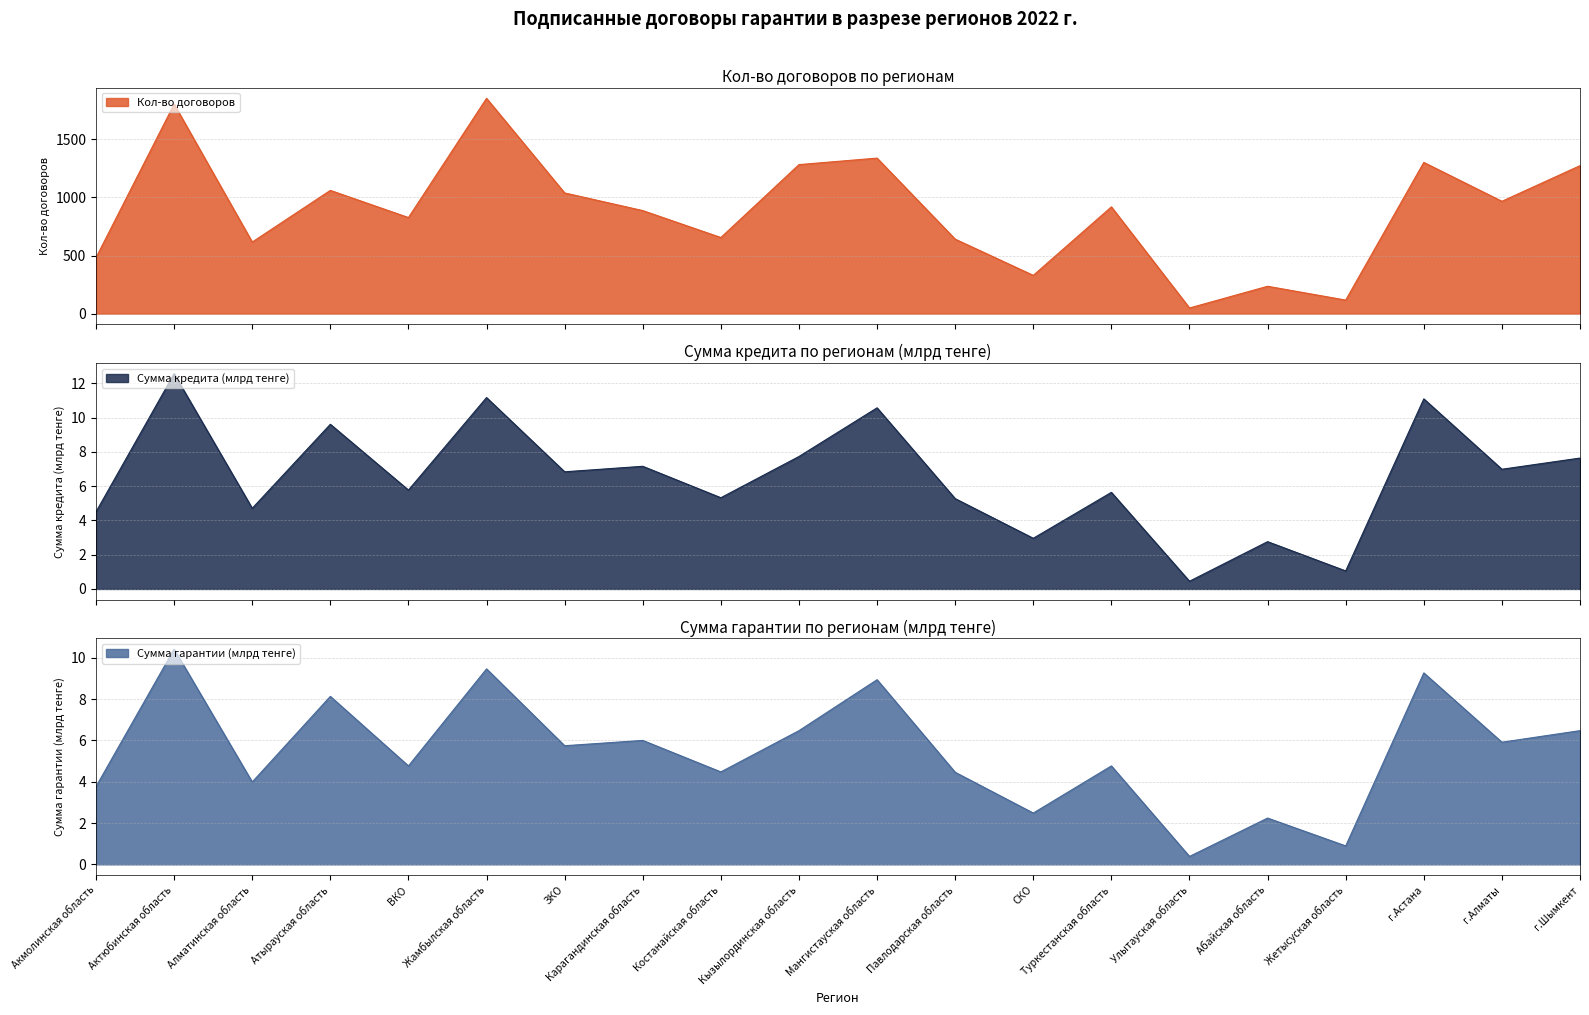

True or false: Сумма кредита (млрд тенге) and Сумма гарантии (млрд тенге) intersect in this chart.

False